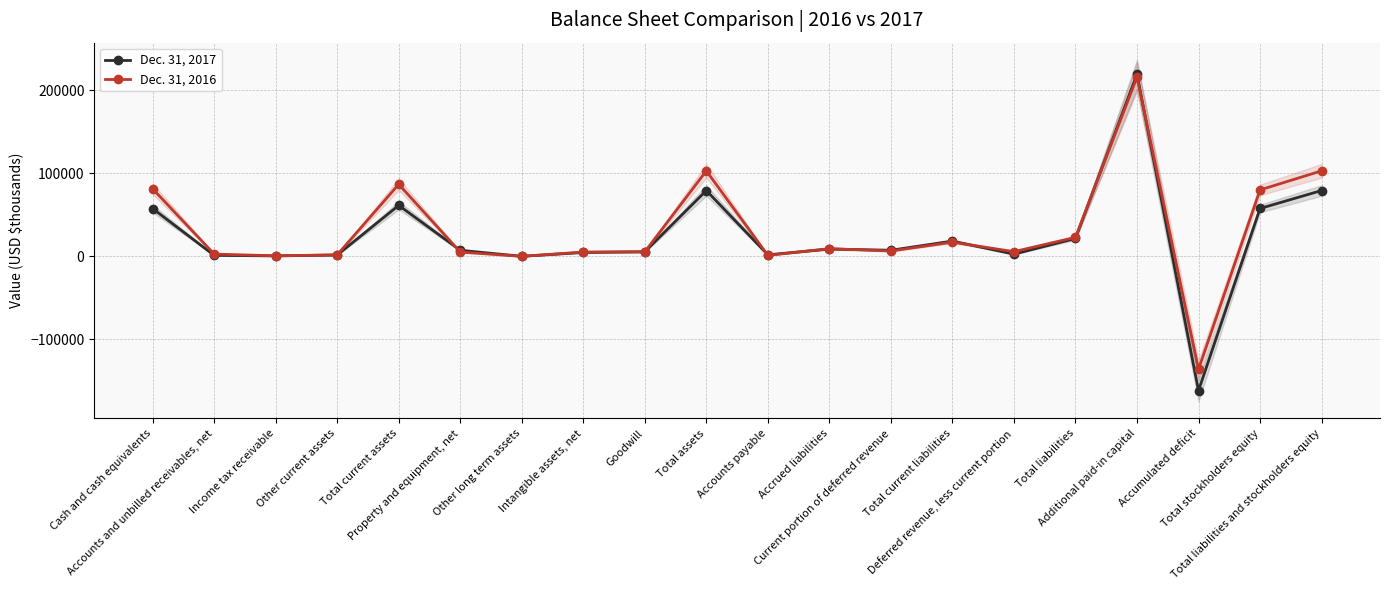

How many series are shown in this chart?

2